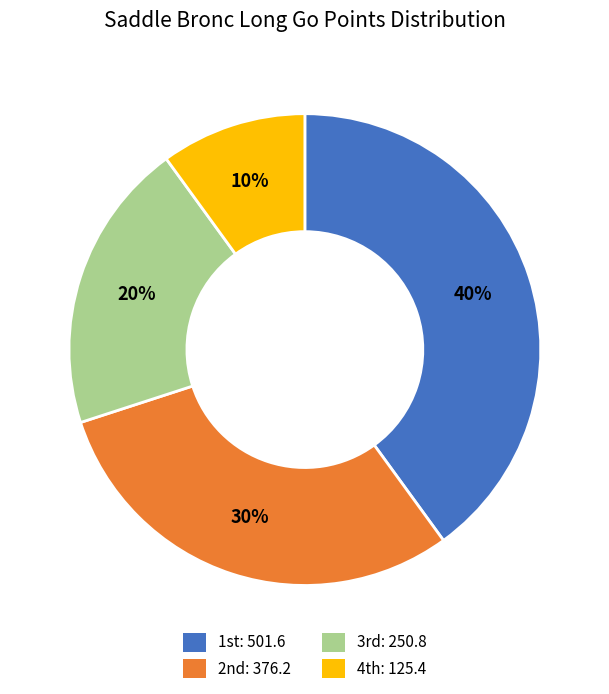

Rank the categories by value from highest to lowest.

1st, 2nd, 3rd, 4th